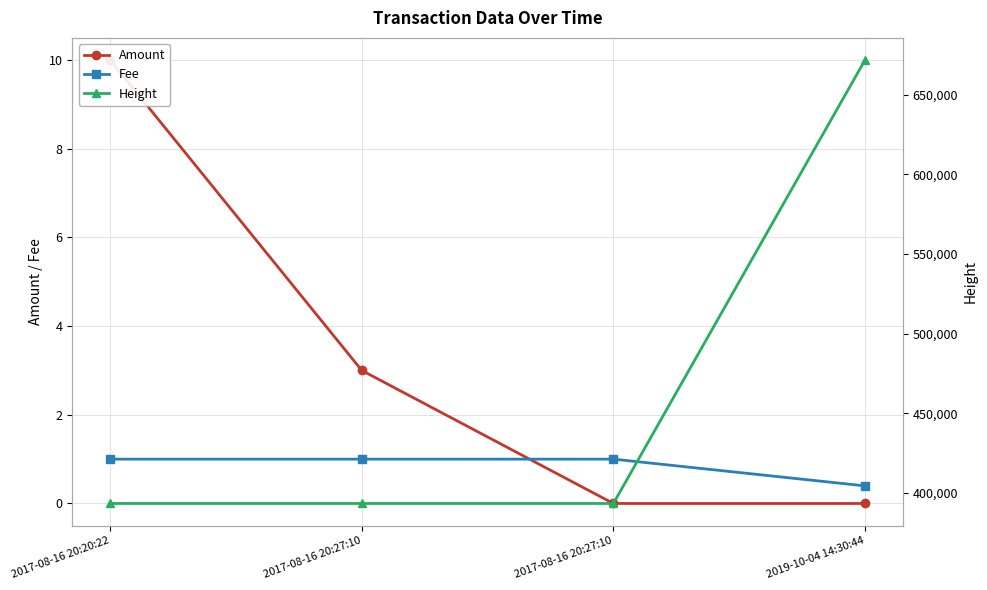

Is the value of Fee at 2017-08-16 20:27:10 greater than the value of Height at 2017-08-16 20:20:22?

No